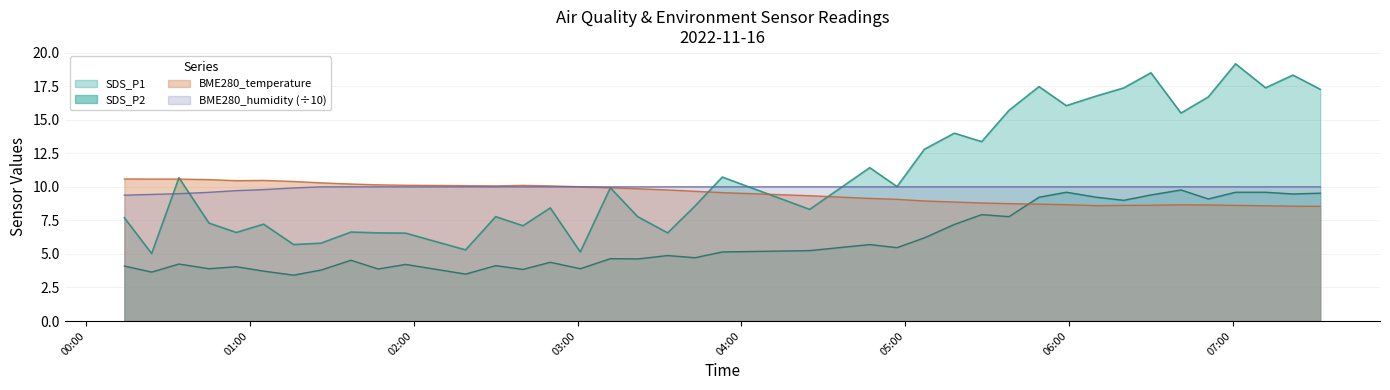

What is the minimum value for BME280_temperature?

8.6